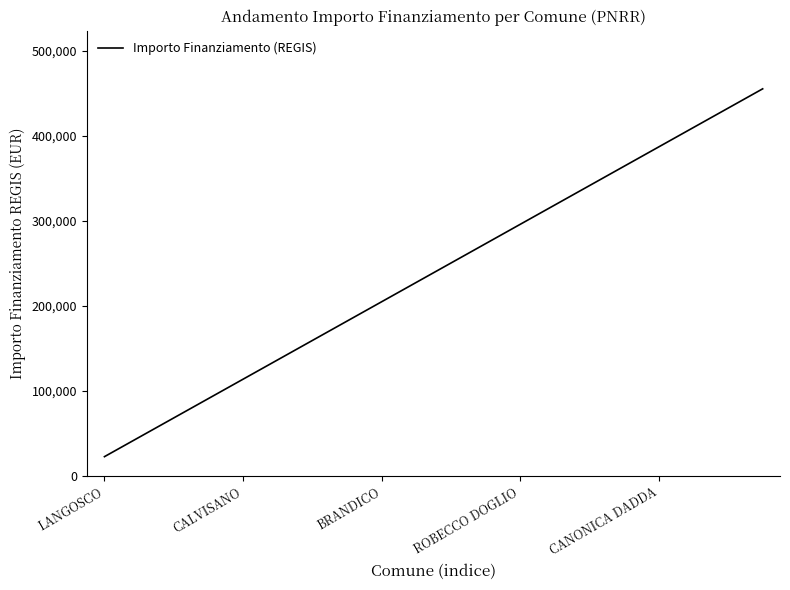

What is the smallest value displayed?

22750